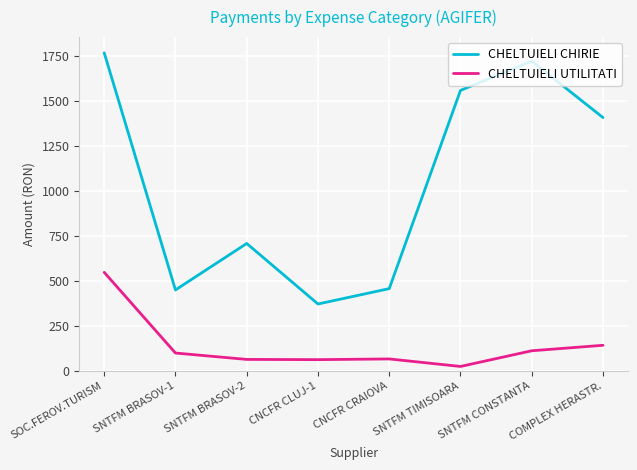

Where is CHELTUIELI UTILITATI nearest to the value 285?

COMPLEX HERASTR.